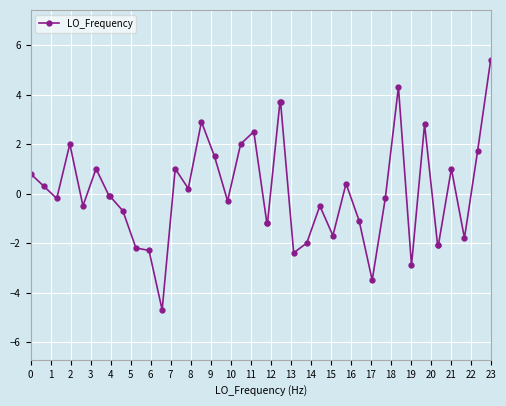

What is the minimum value shown in the chart?

-4.7